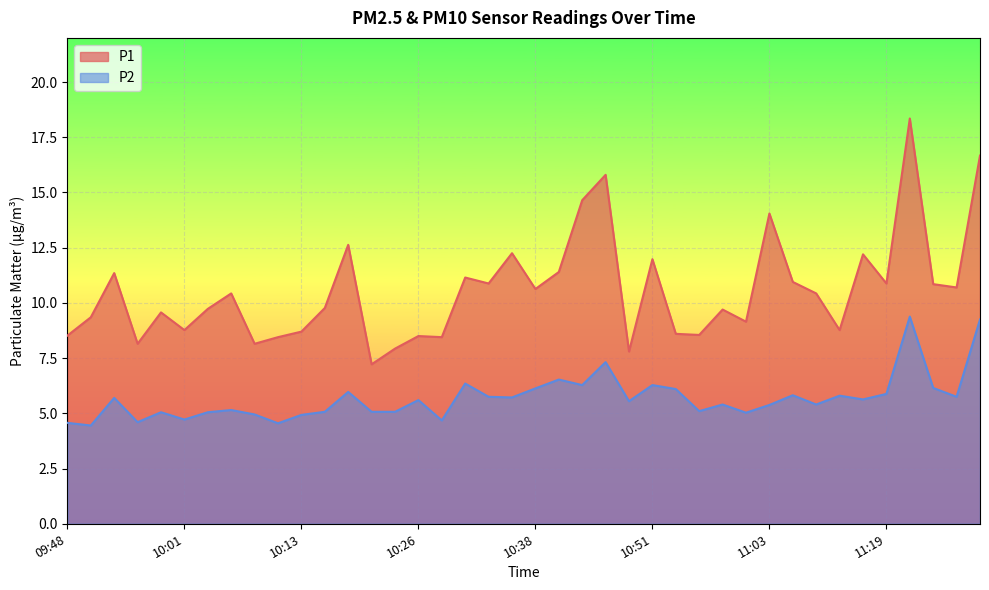

Reading left to right, extract all data points from this chart.

P1: 8.5	9.3	11.3	8.2	9.6	8.8	9.7	10.4	8.2	8.4	8.7	9.8	12.6	7.2	7.9	8.5	8.4	11.2	10.9	12.2	10.6	11.4	14.7	15.8	7.8	12.0	8.6	8.6	9.7	9.2	14.1	10.9	10.4	8.8	12.2	10.9	18.4	10.8	10.7	16.7
P2: 4.6	4.5	5.7	4.6	5.0	4.7	5.0	5.2	5.0	4.5	4.9	5.1	6.0	5.1	5.1	5.6	4.7	6.3	5.8	5.7	6.1	6.5	6.3	7.3	5.5	6.3	6.1	5.1	5.4	5.0	5.4	5.8	5.4	5.8	5.6	5.9	9.4	6.2	5.8	9.2